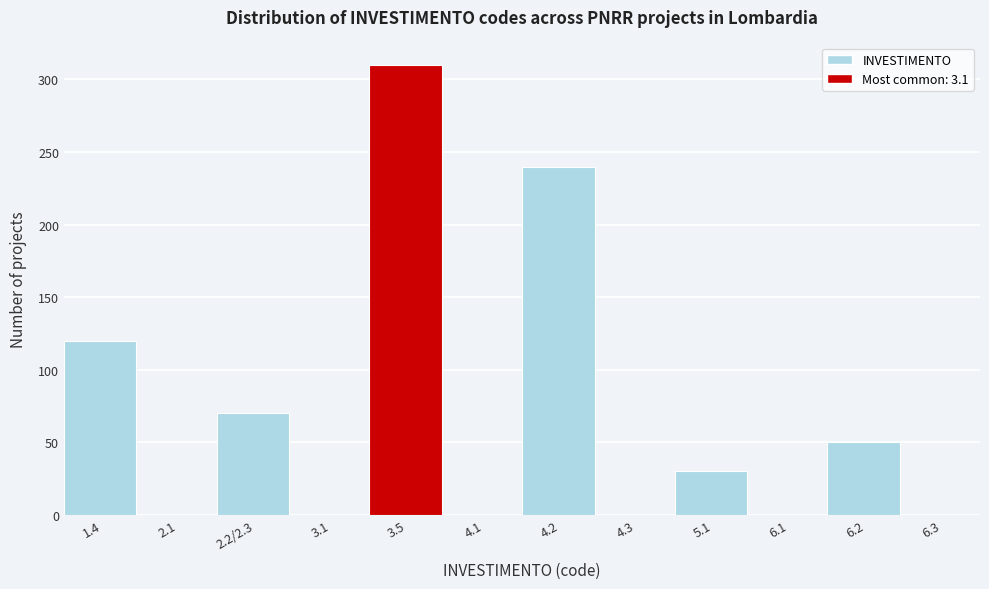

Reading right to left, extract all data points from this chart.

6.3=0	6.2=50	6.1=0	5.1=30	4.3=0	4.2=240	4.1=0	3.5=310	3.1=0	2.2/2.3=70	2.1=0	1.4=120